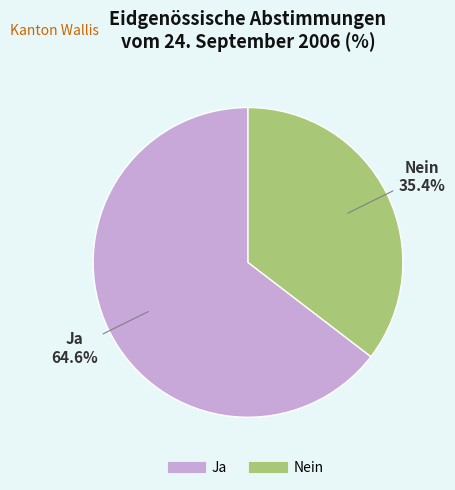

To the nearest percent, what is the difference between the largest and smallest slice percentages?

29%